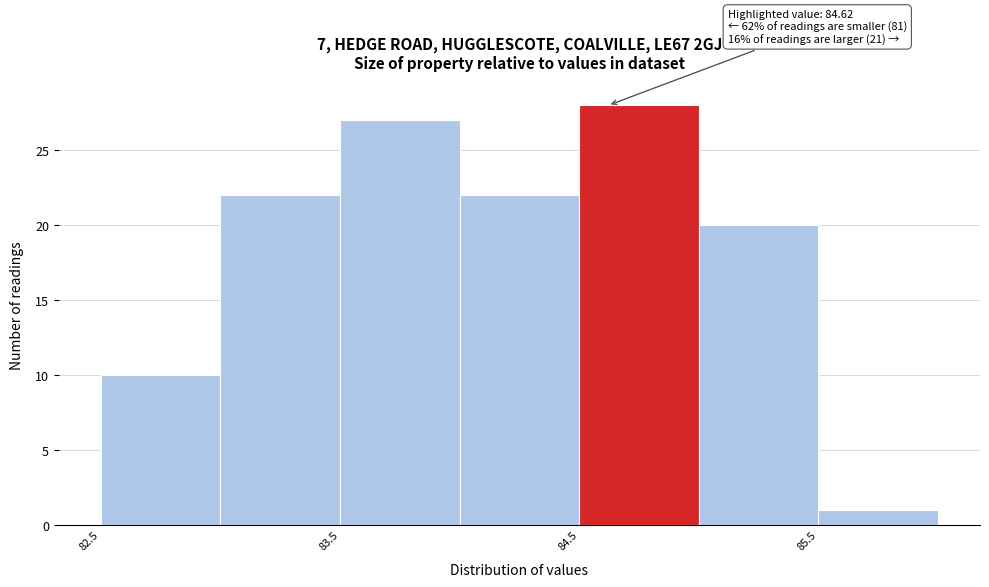

Over which range of the x-axis is the bar tallest?

84.5 to 85.0